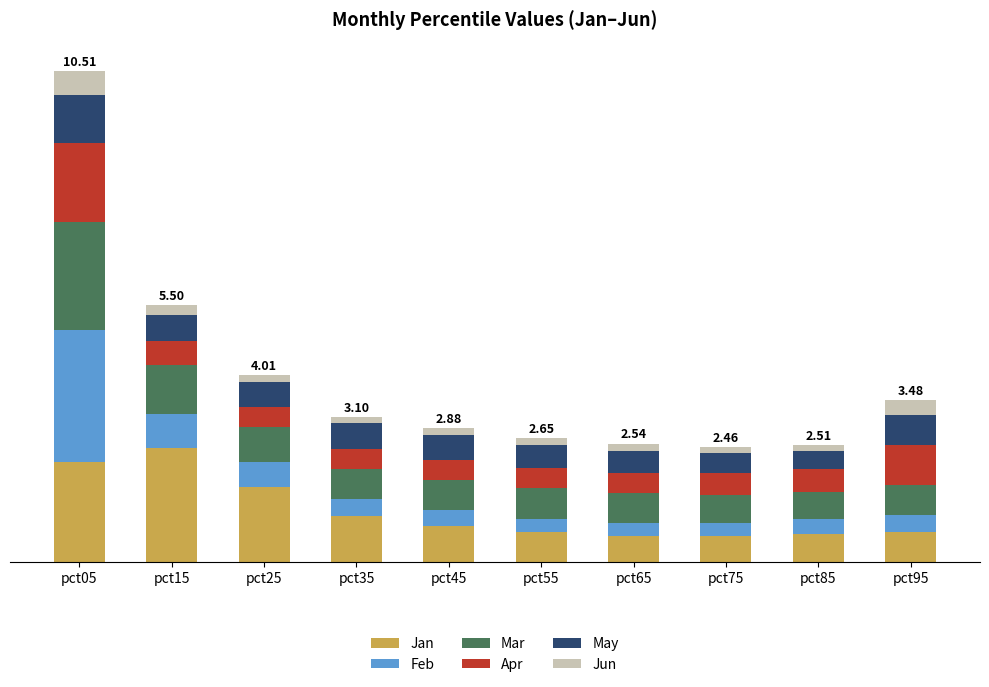

True or false: Feb has a value of 2.8 at pct05.

True